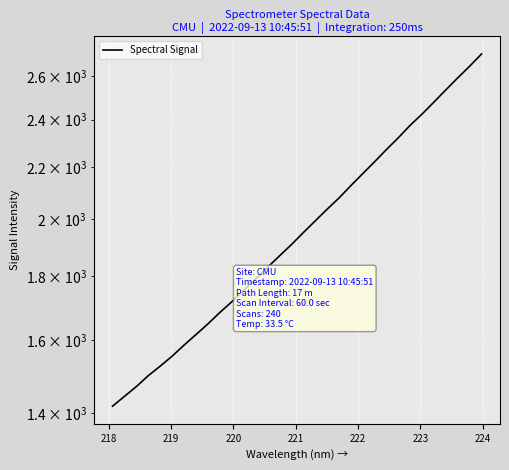

Is it true that the value at 9 is 2836.9?

False